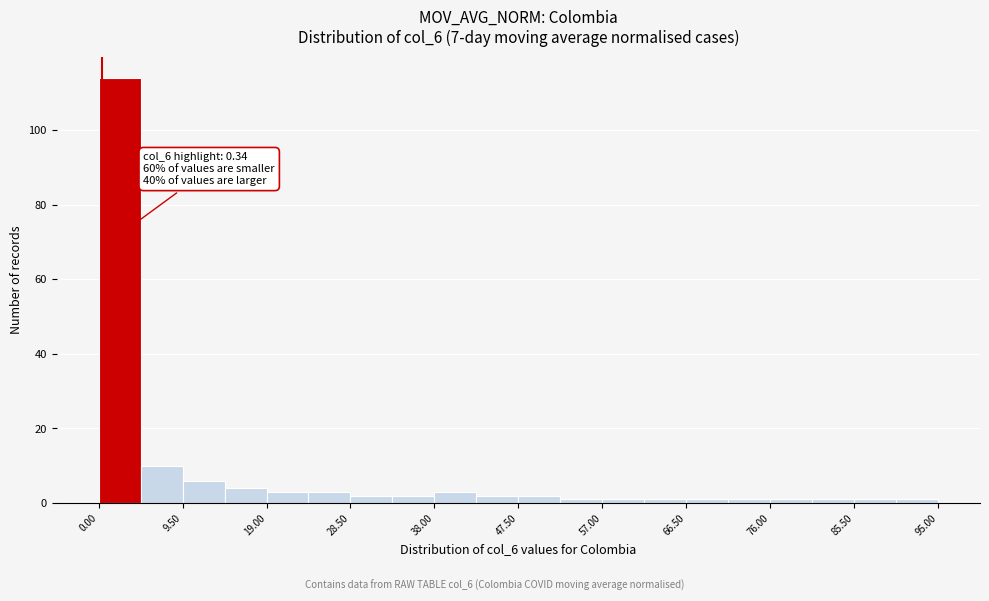

Over which range of the x-axis is the bar tallest?

0 to 5